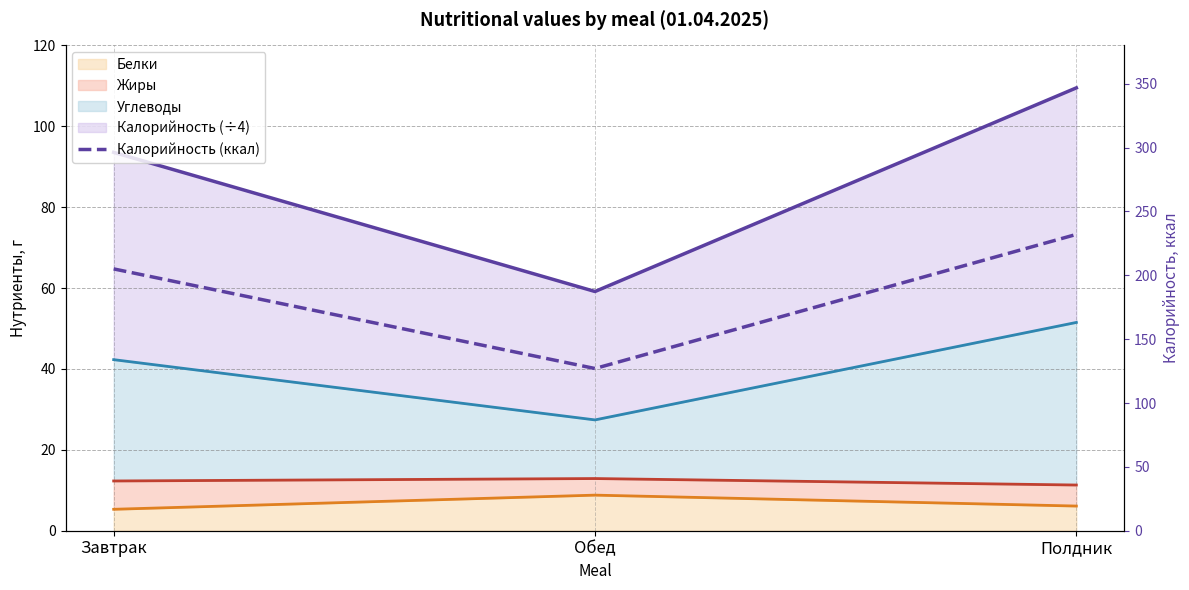

List the labels in order of value, largest first.

Полдник, Завтрак, Обед